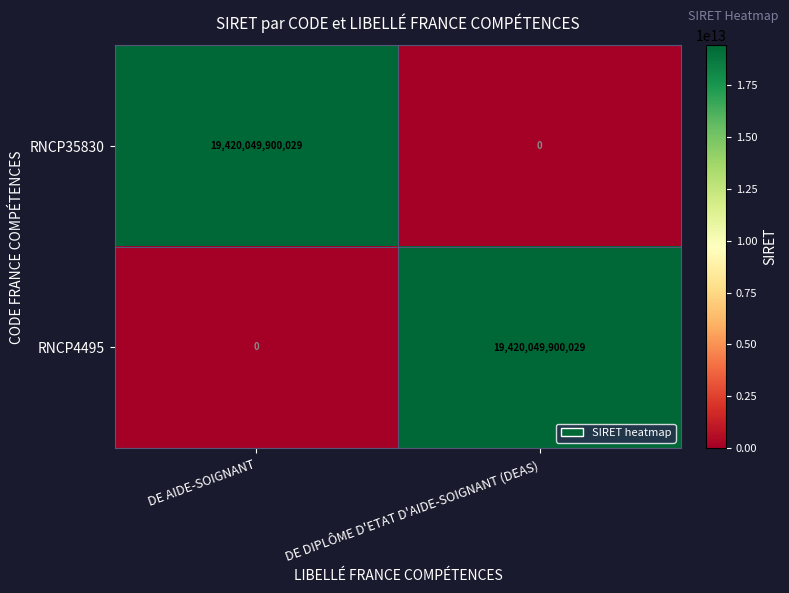

Reading left to right, transcribe all the data shown in this chart.

RNCP35830: 19420049900029	0
RNCP4495: 0	19420049900029